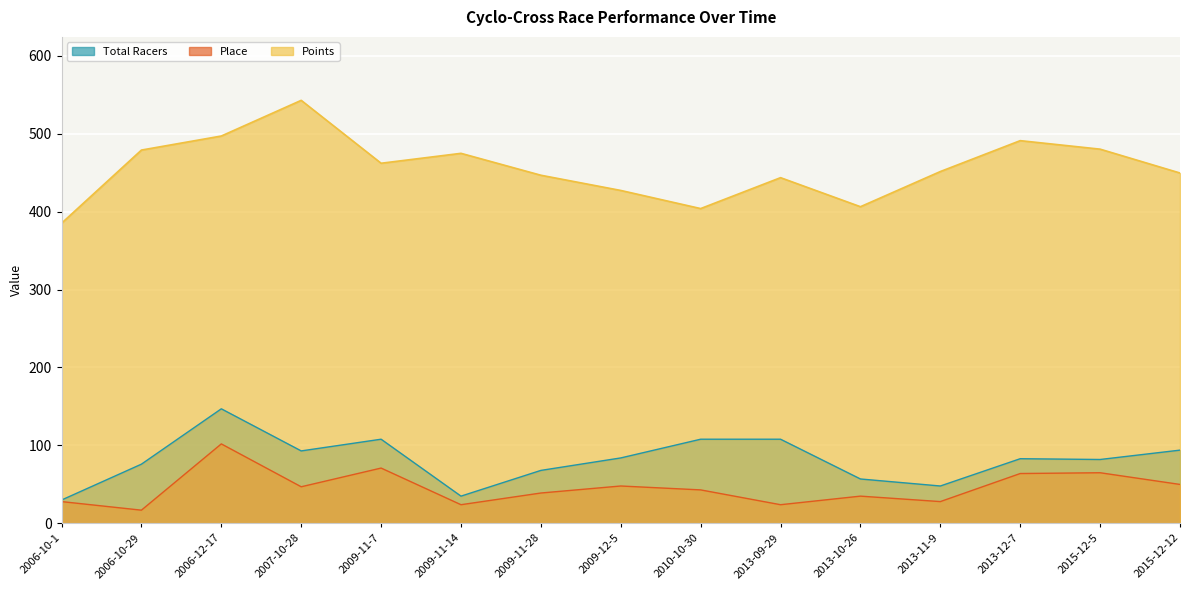

True or false: Total Racers and Points cross at least once.

False